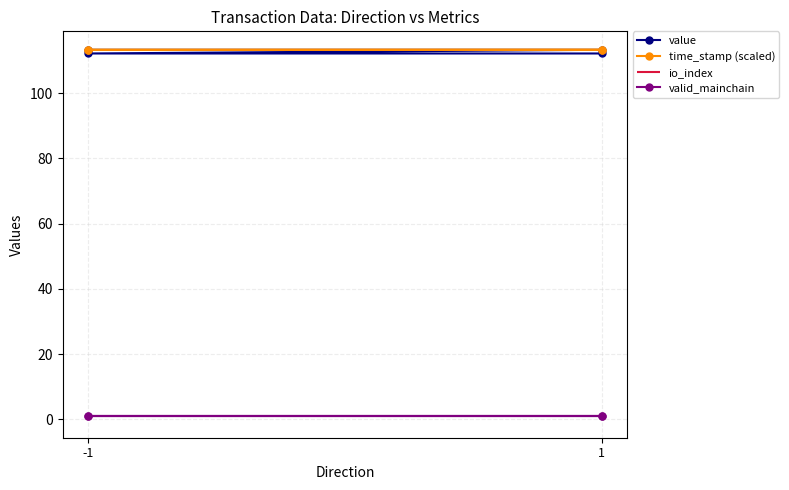

What is the sum of all time_stamp (scaled) values?

453.1